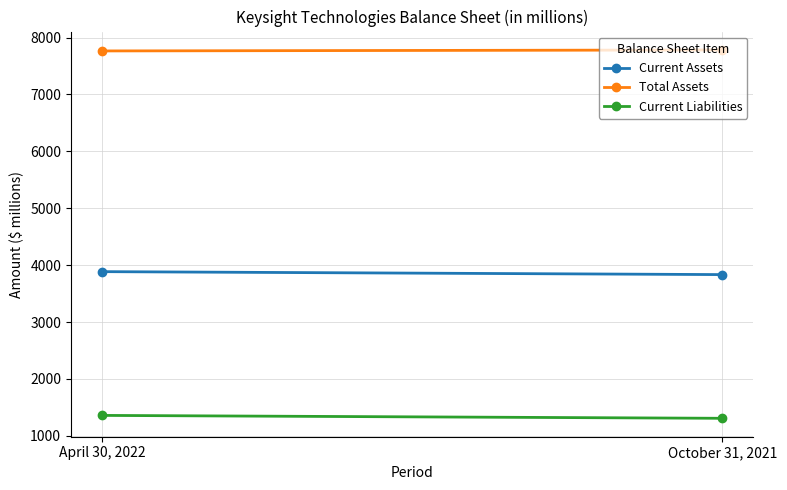

Which label corresponds to the largest value in the chart?

October 31, 2021